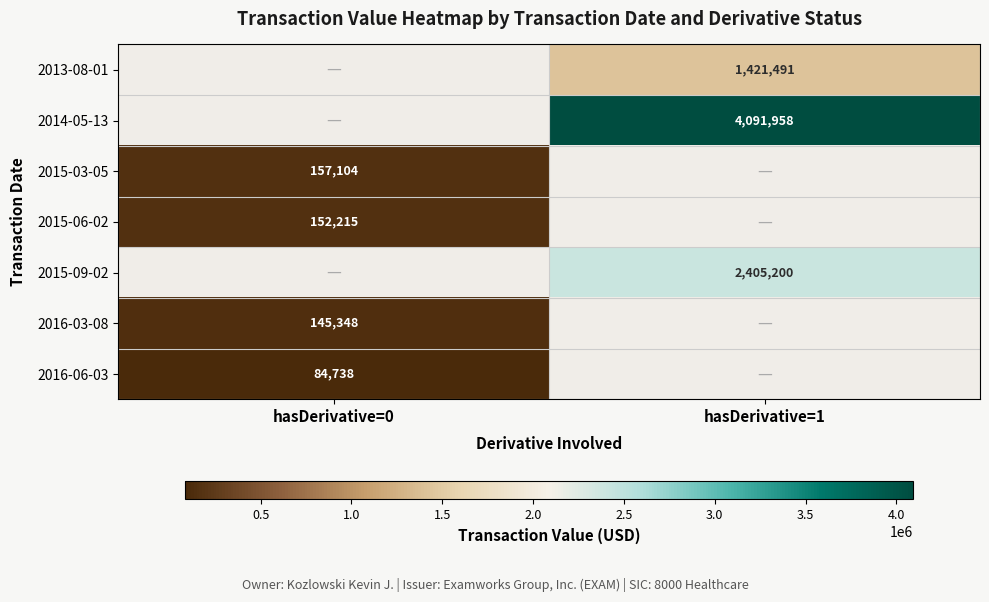

How many data points does each series have?

2